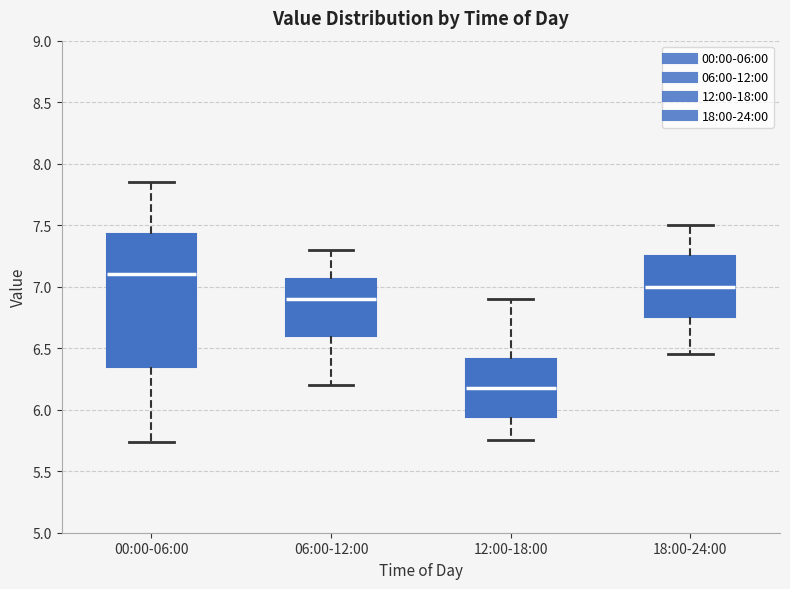

Reading left to right, read every box against the y-axis: the position of its median line, the range the box covers, and the ends of its whiskers. The values are not printed on the chart, so give them approximately, as read against the axis.

00:00-06:00: median 7.10, box 6.35 to 7.45, whiskers 5.75 to 7.85
06:00-12:00: median 6.90, box 6.60 to 7.05, whiskers 6.20 to 7.30
12:00-18:00: median 6.20, box 5.95 to 6.40, whiskers 5.75 to 6.90
18:00-24:00: median 7.00, box 6.75 to 7.25, whiskers 6.45 to 7.50